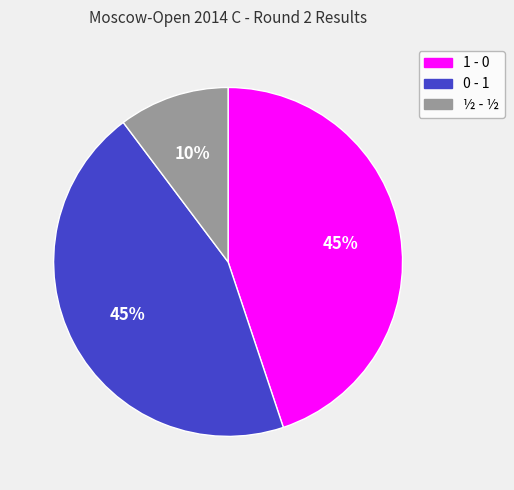

What is the smallest slice in the pie chart?

½ - ½